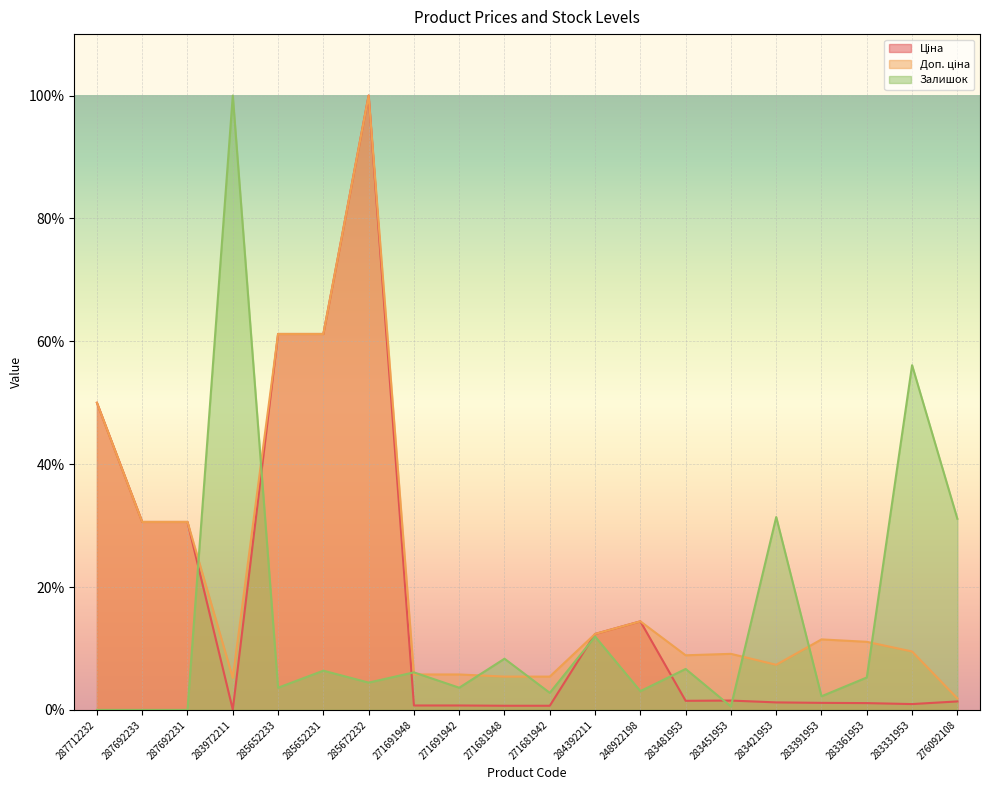

In Залишок, how many points are higher than both neighbors (excluding endpoints)?

8